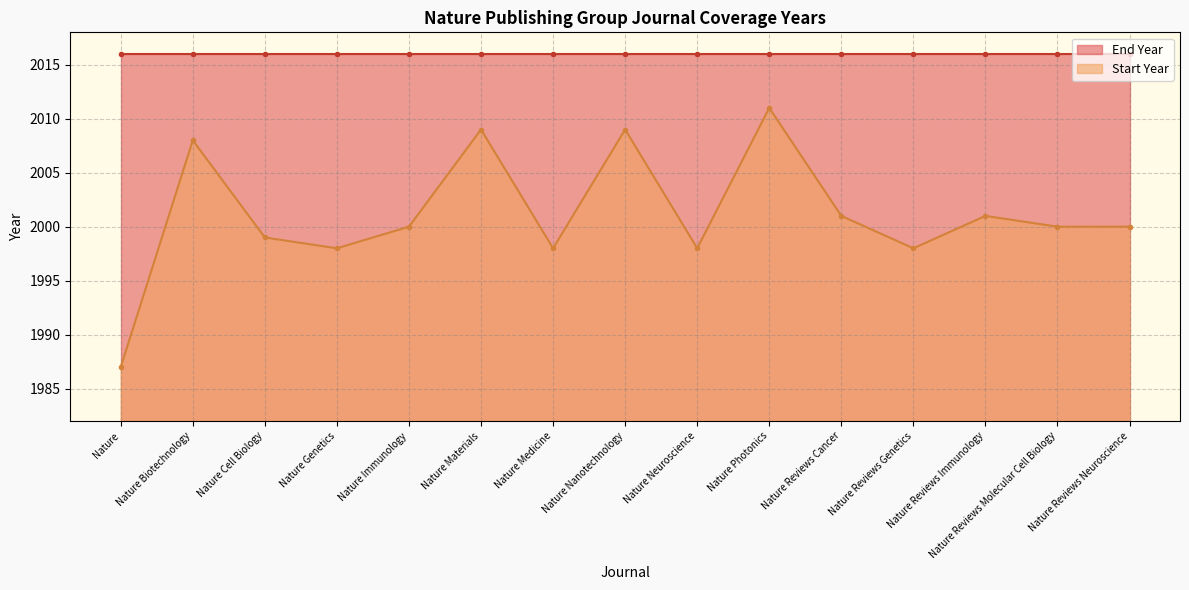

True or false: the data shows 3445 at Nature Medicine.

False